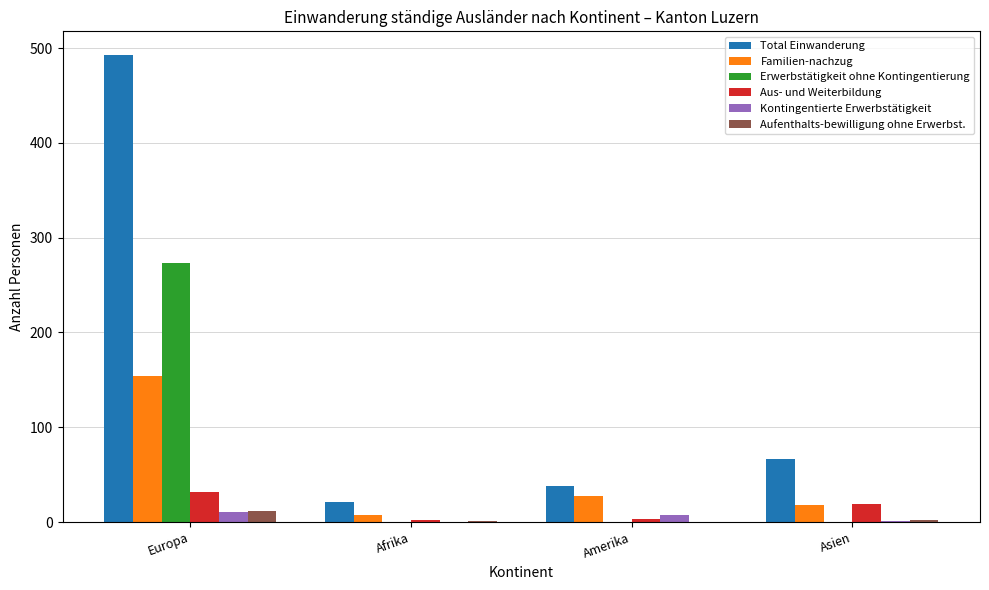

True or false: Erwerbstätigkeit ohne Kontingentierung has a value of 160 at Europa.

False